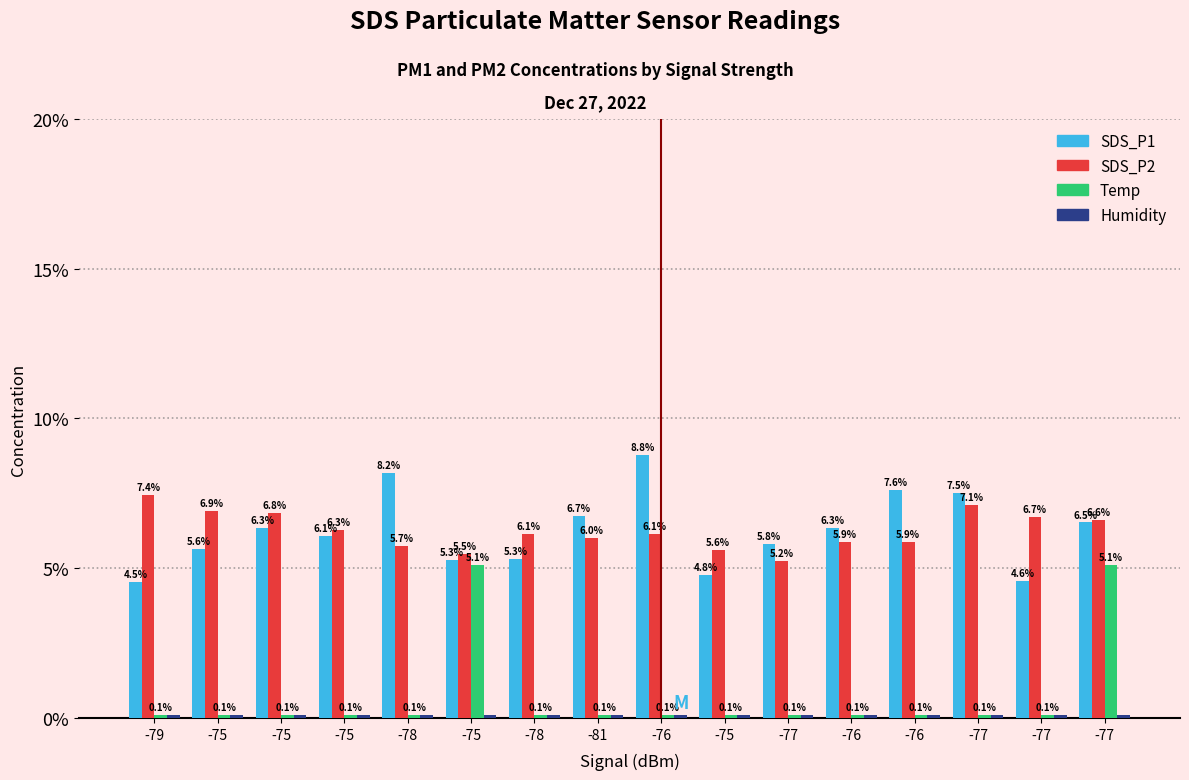

What is the spread (max minus min) of values at -76?

0.1